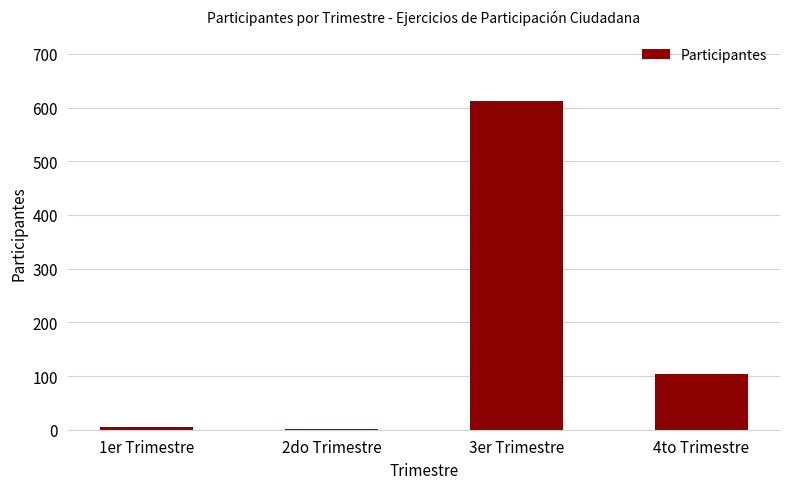

What is the sum of all values?

721